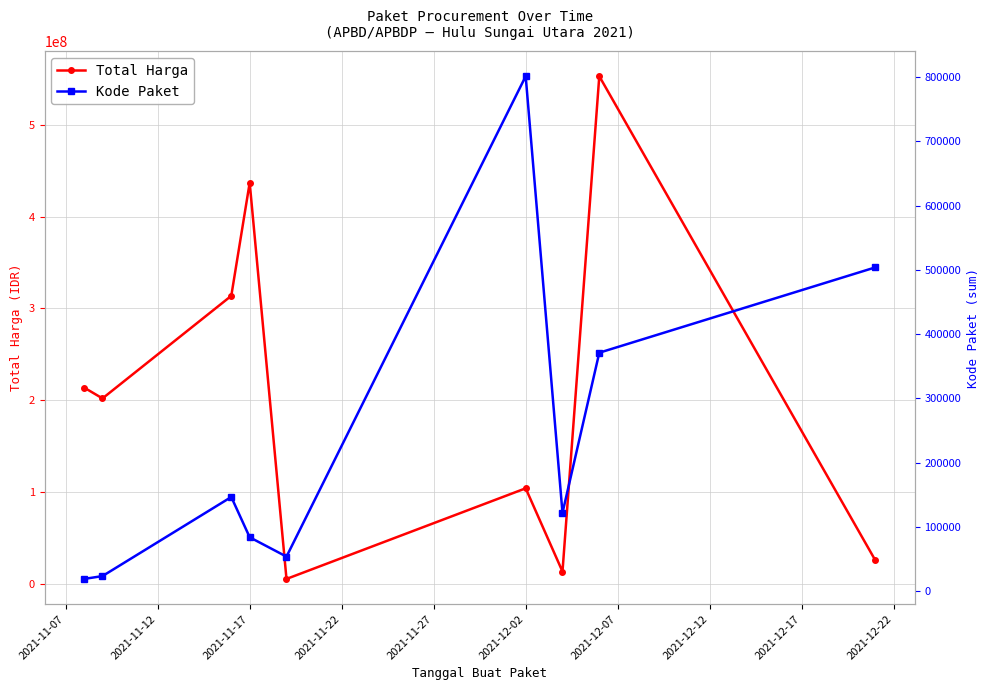

How many interior local peaks does the Total Harga series have?

3